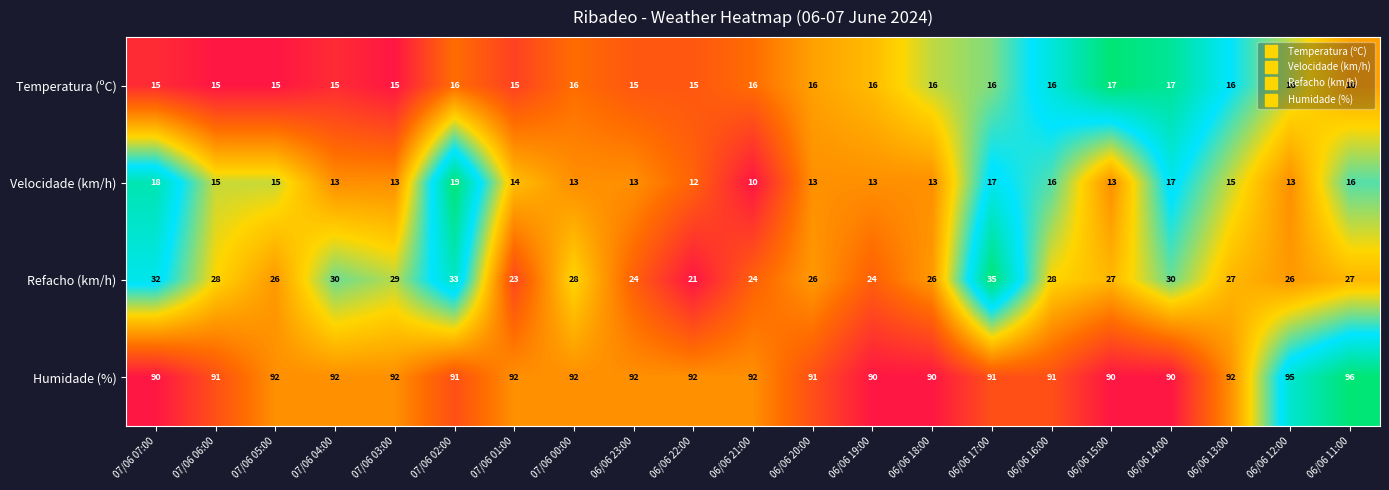

Is it true that Refacho (km/h) equals 24 at 06/06 19:00?

True